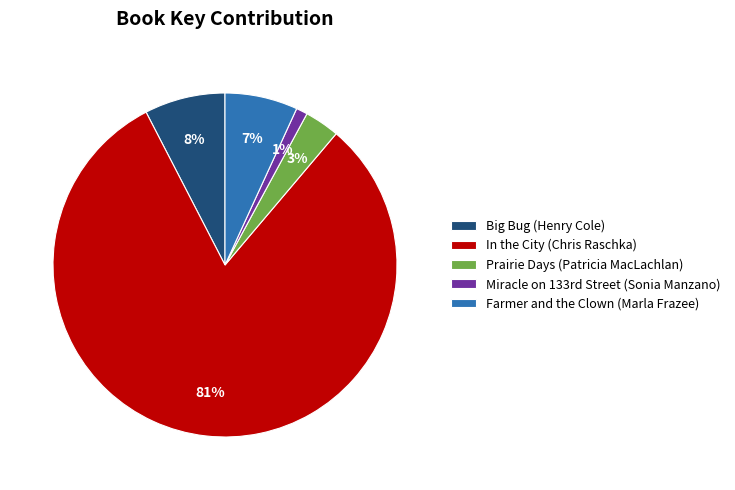

Between Farmer and the Clown (Marla Frazee) and Big Bug (Henry Cole), which is larger?

Big Bug (Henry Cole)